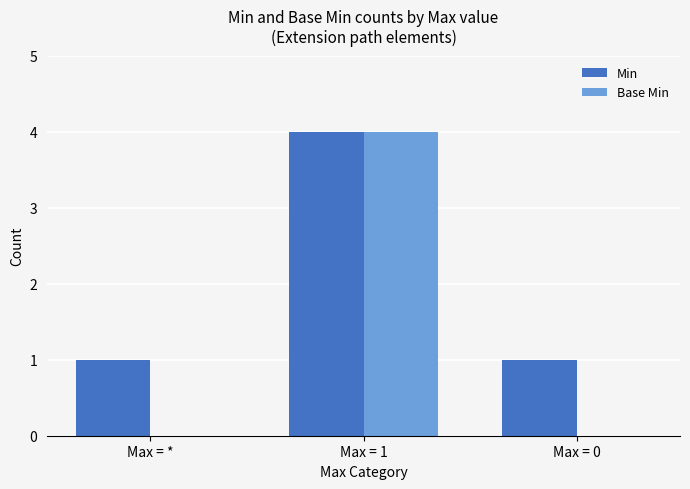

The Base Min series shows 2 at Max = 1. True or false?

False